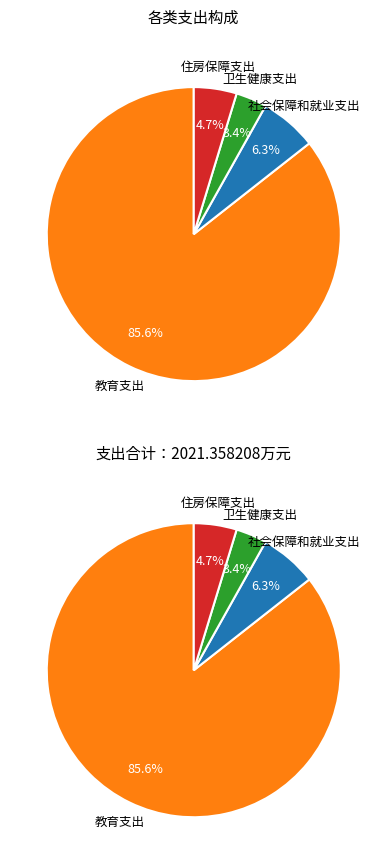

To the nearest percent, what percentage of the pie is 卫生健康支出?

3%